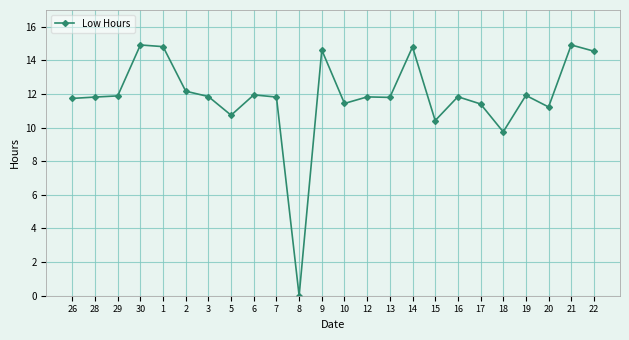

What is the label of the 17th point from the left?

15